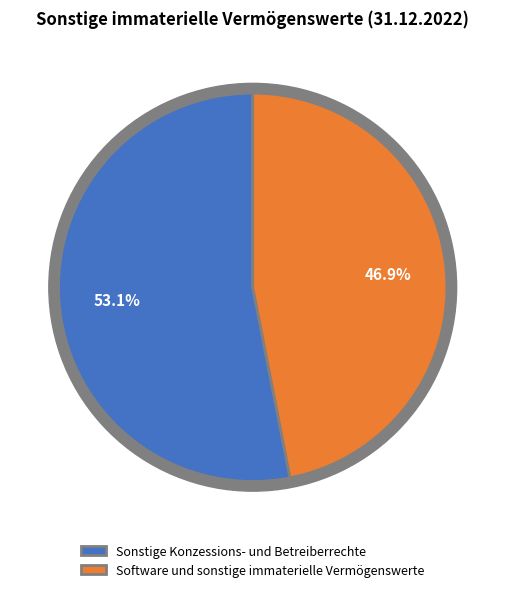

Which slice represents more than half of the pie?

Sonstige Konzessions- und Betreiberrechte